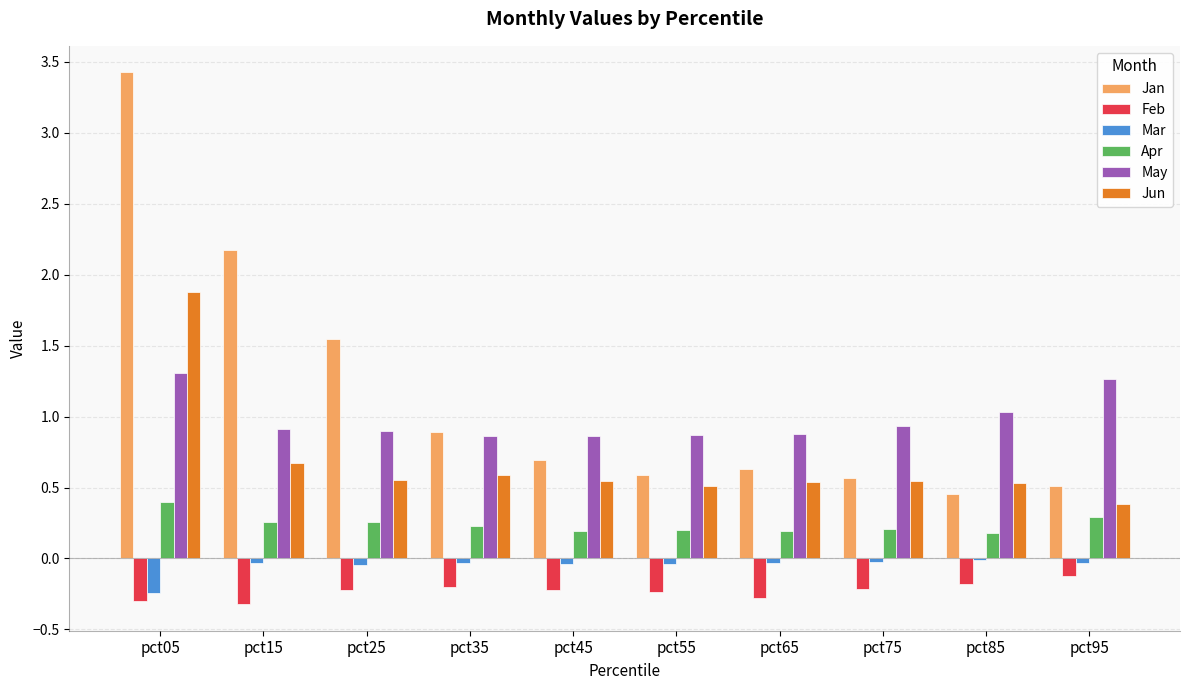

Is the value of Jun at pct35 greater than the value of Feb at pct55?

Yes